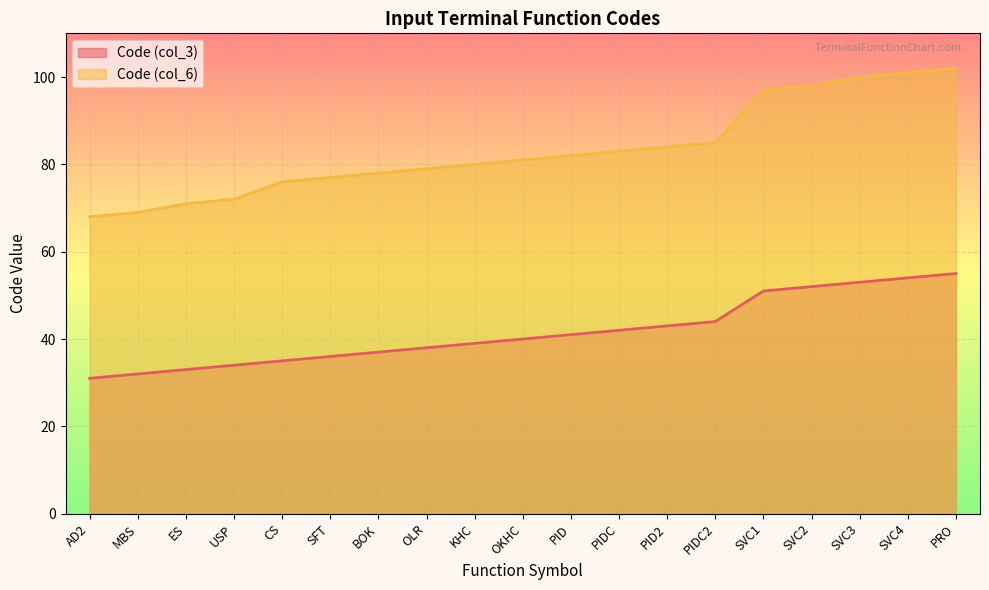

How many values in the Code (col_3) series are below 40?

9